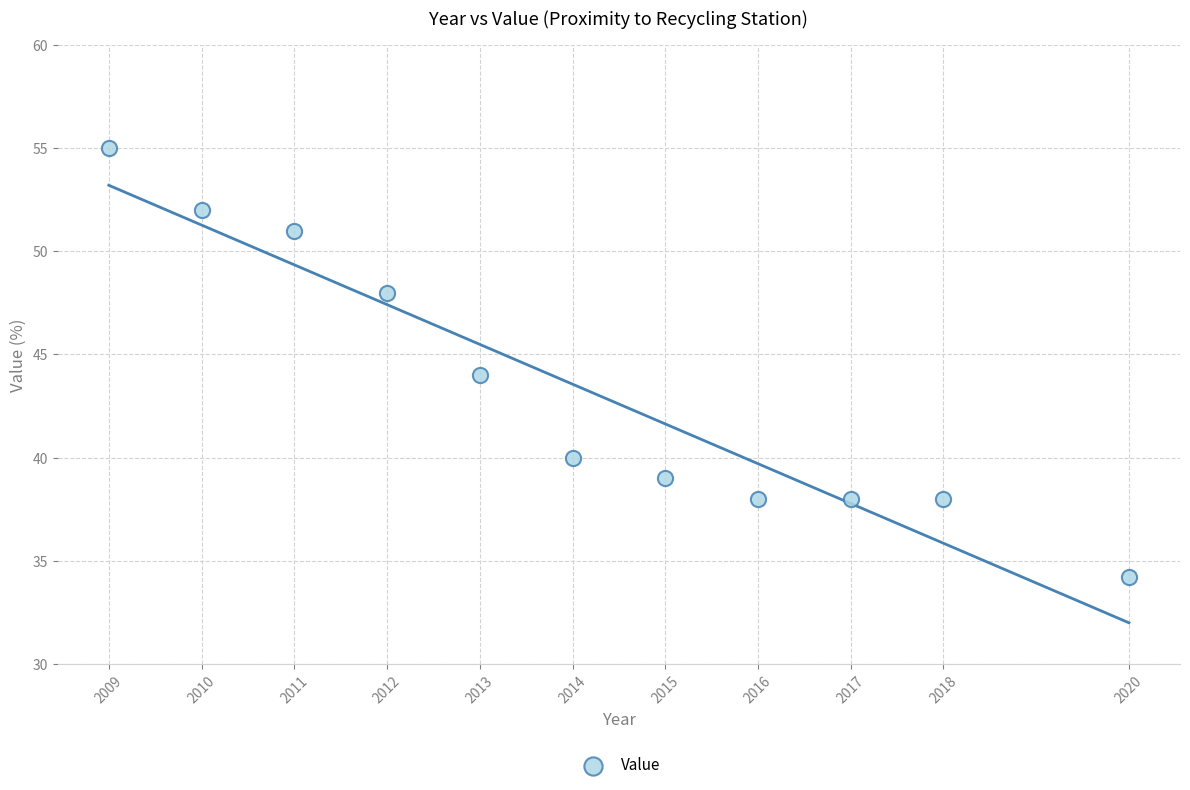

What is the range of Y values (max minus min)?

20.8